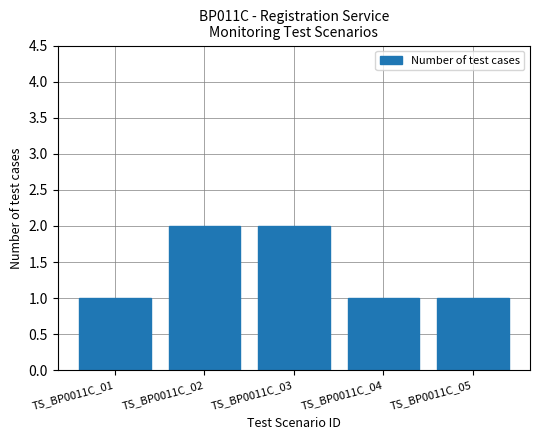

What is the average value?

1